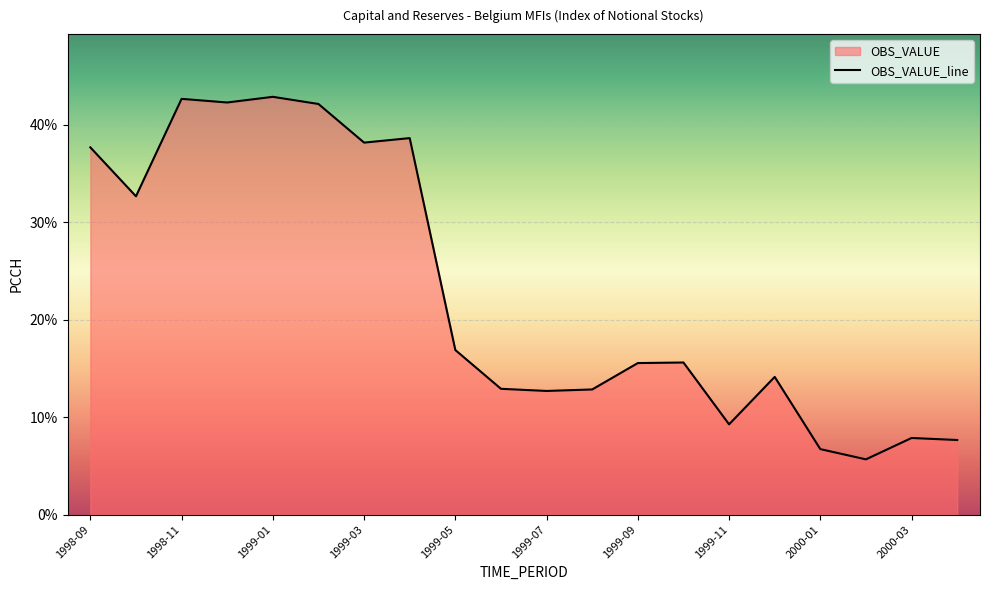

Reading left to right, what are all the values shown in this chart?

37.7	32.7	42.7	42.3	42.9	42.2	38.2	38.7	16.9	12.9	12.7	12.8	15.6	15.6	9.3	14.1	6.7	5.7	7.9	7.7